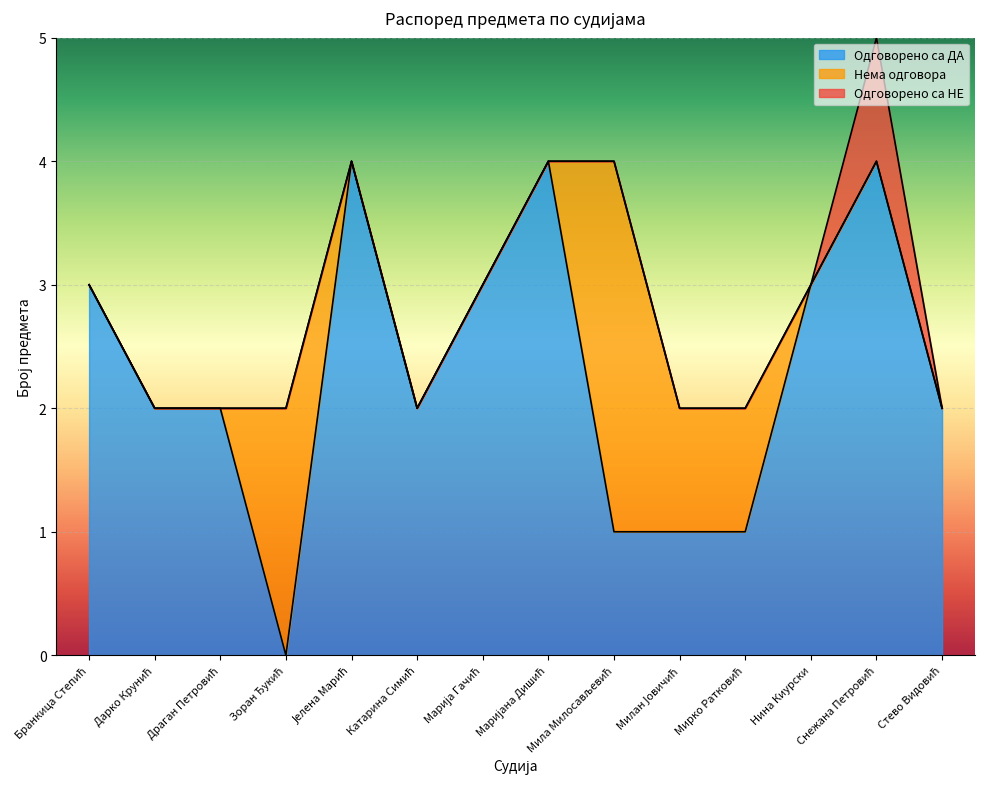

How many positive values does the Одговорено са ДА series have?

13